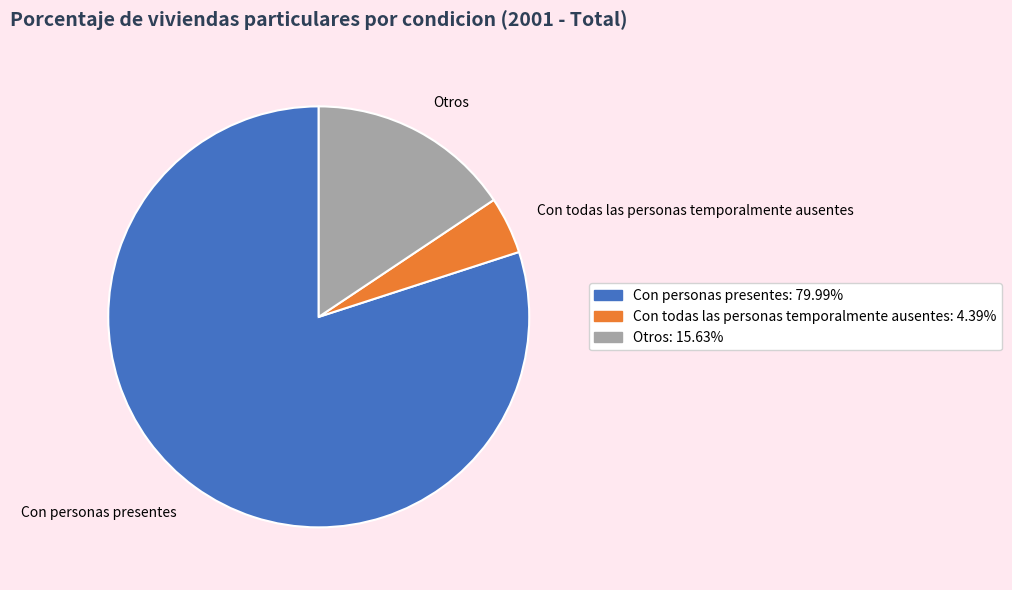

Is there any slice that represents more than half of the pie?

Yes